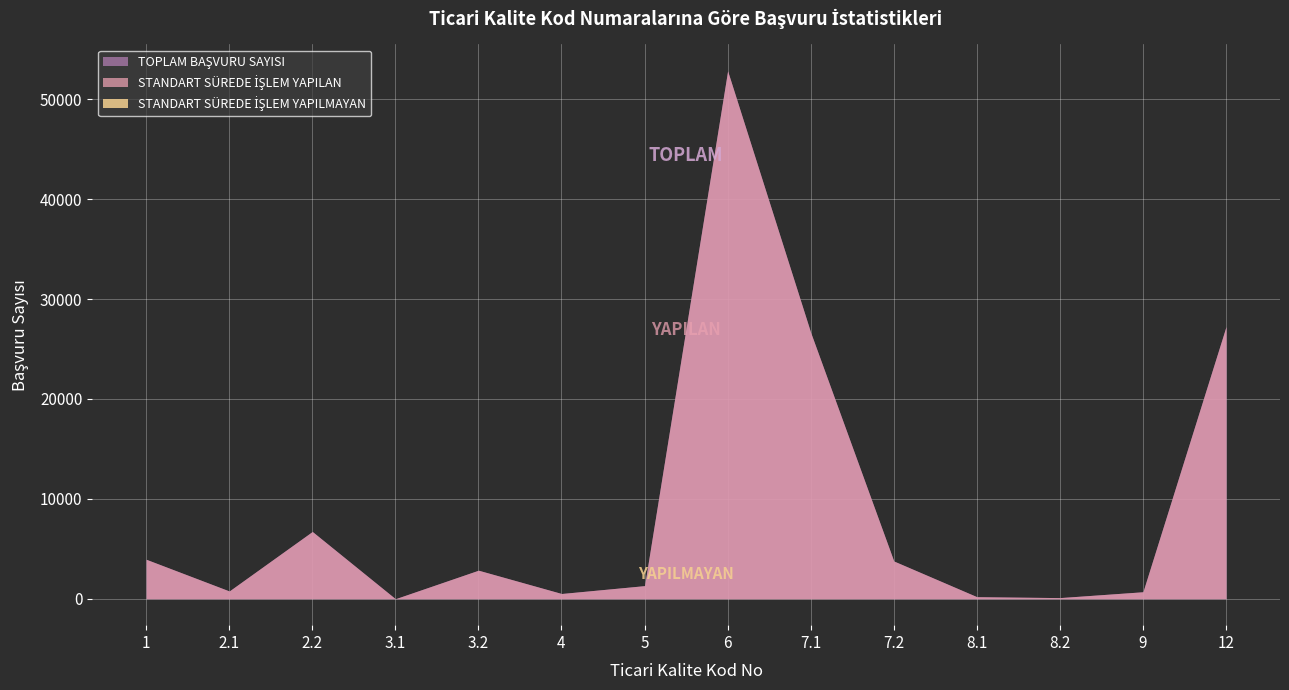

Which series has the widest spread of values?

TOPLAM BAŞVURU SAYISI